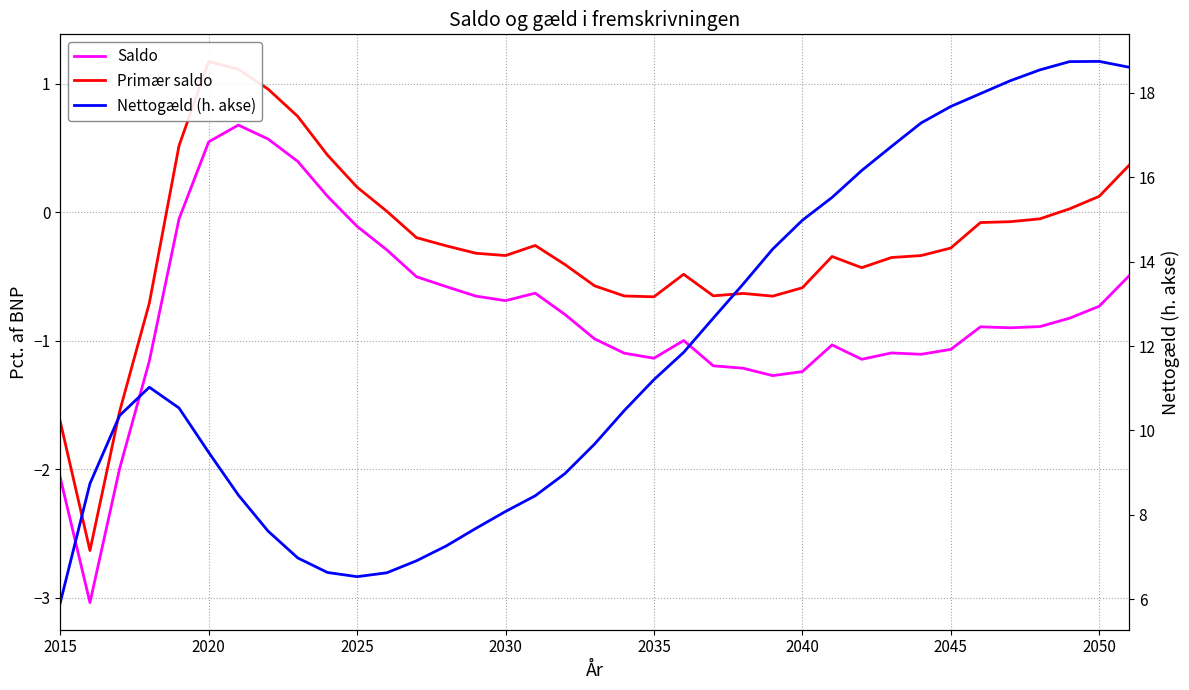

What are all the series names shown in the legend?

Saldo, Primær saldo, Nettogæld (h. akse)